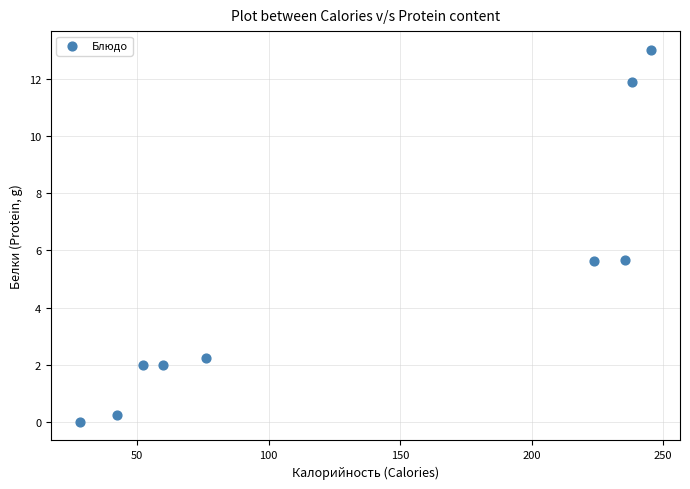

What is the range of Y values (max minus min)?

13.0